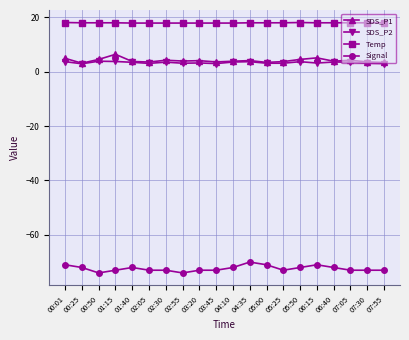

True or false: Signal and Temp cross at least once.

False